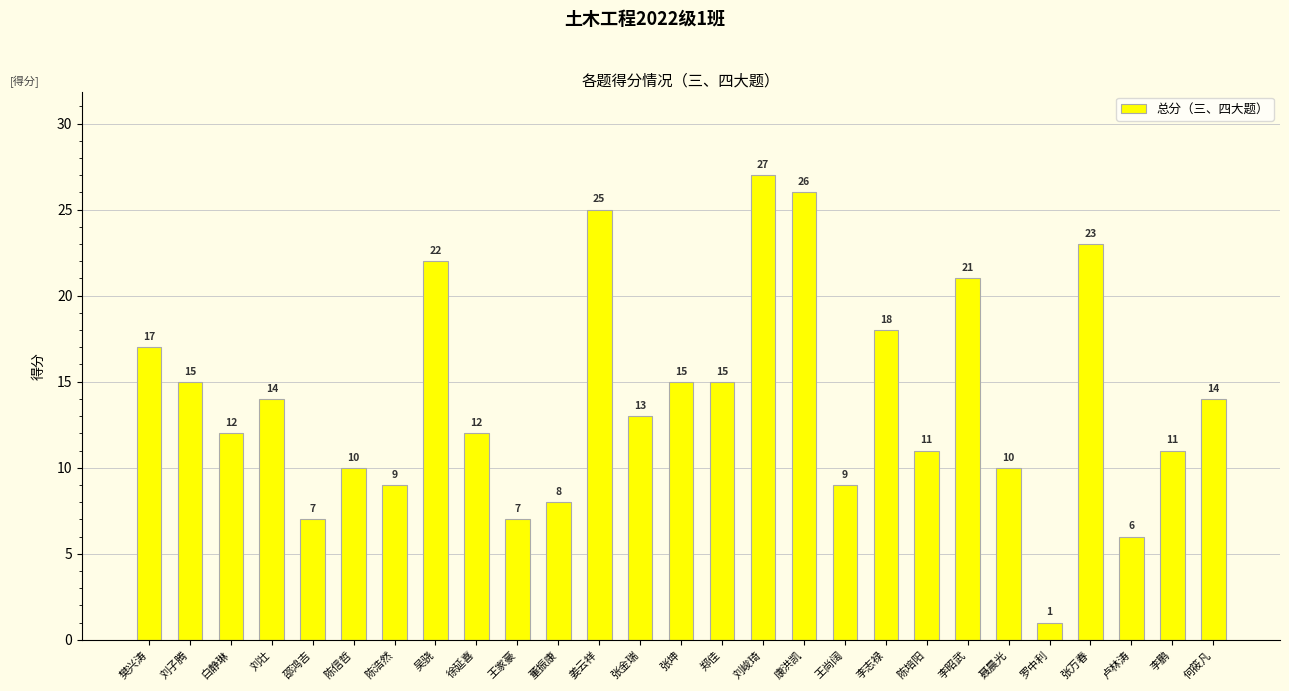

What is the minimum value shown in the chart?

1